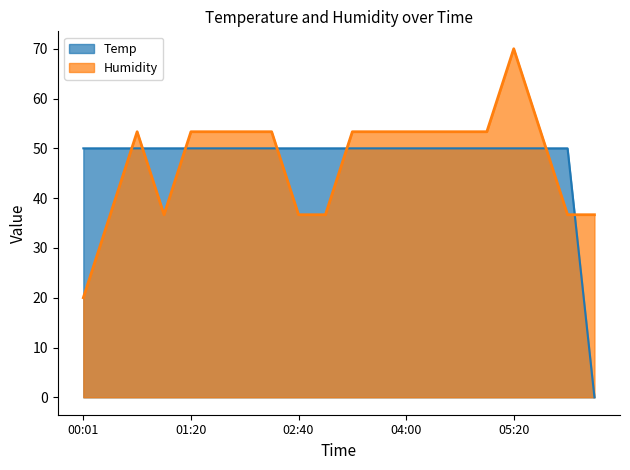

At which label does Temp first exceed 49?

00:01